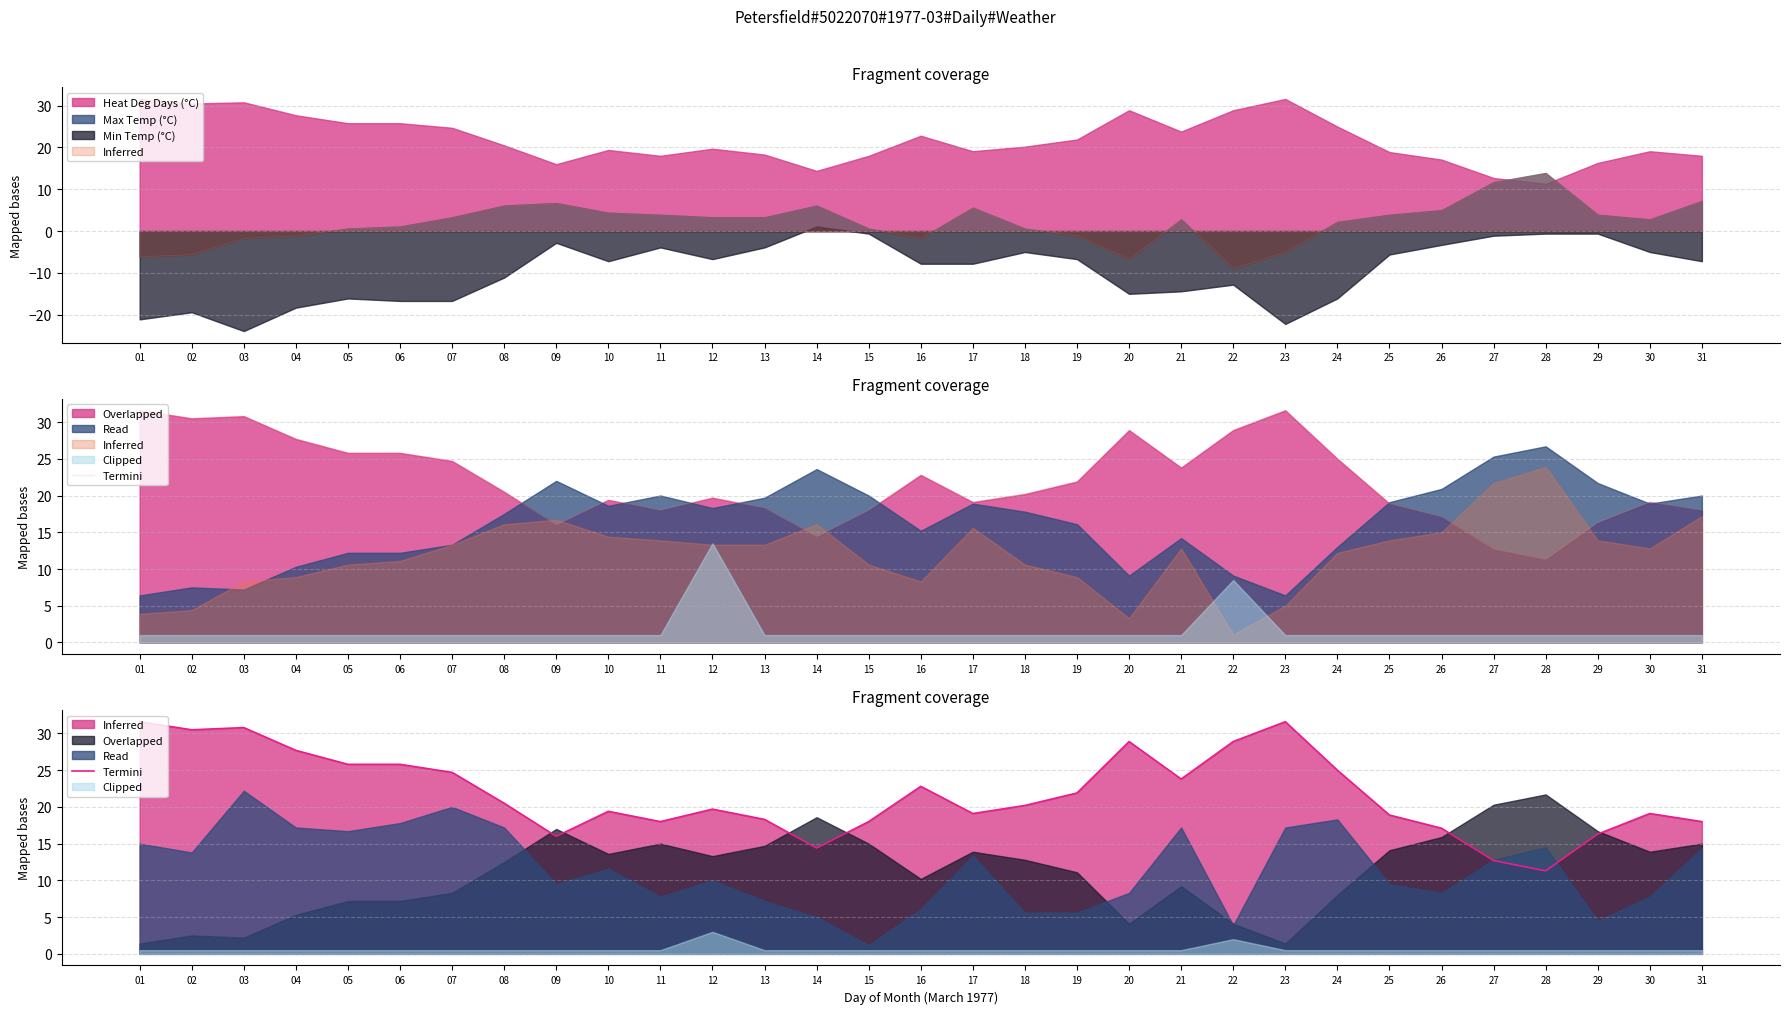

What is the value of the 18th point from the left?

20.2